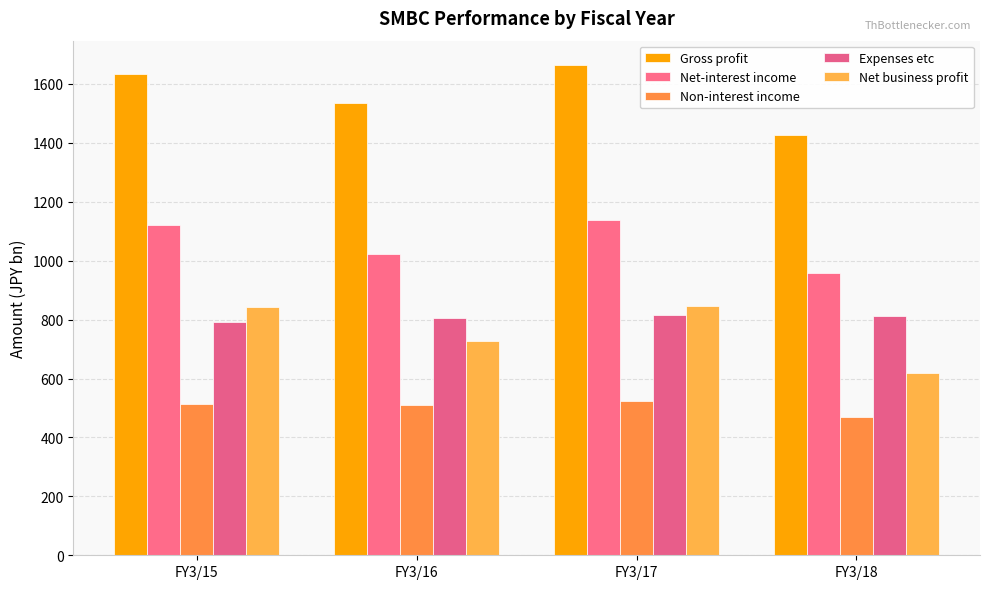

Which series changed the most between FY3/17 and FY3/18?

Gross profit